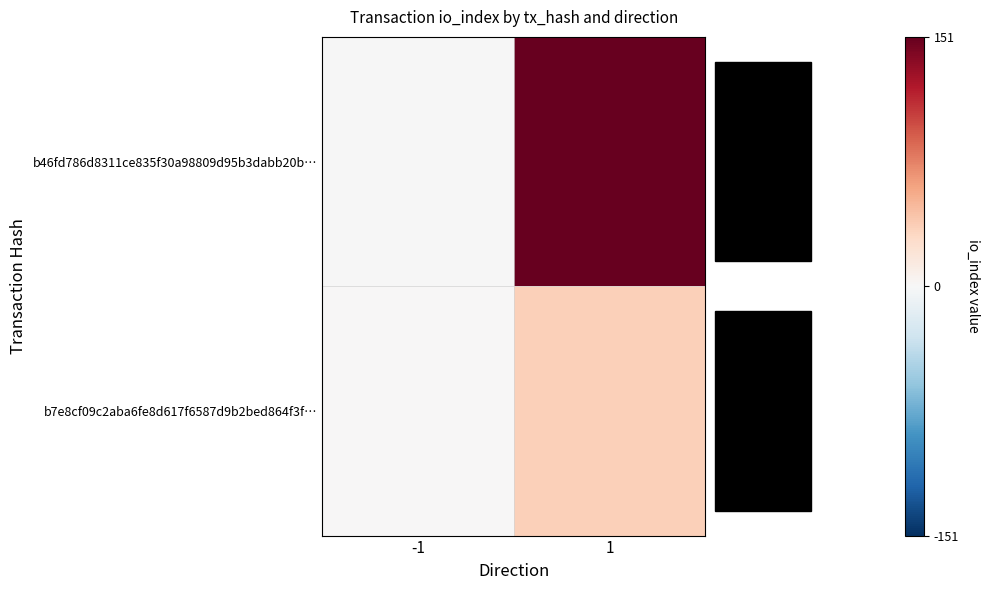

Reading left to right, what are all the values shown in this chart?

b46fd786d8311ce835f30a98809d95b3dabb20b…: -1=-1	1=151
b7e8cf09c2aba6fe8d617f6587d9b2bed864f3f…: -1=1	1=36